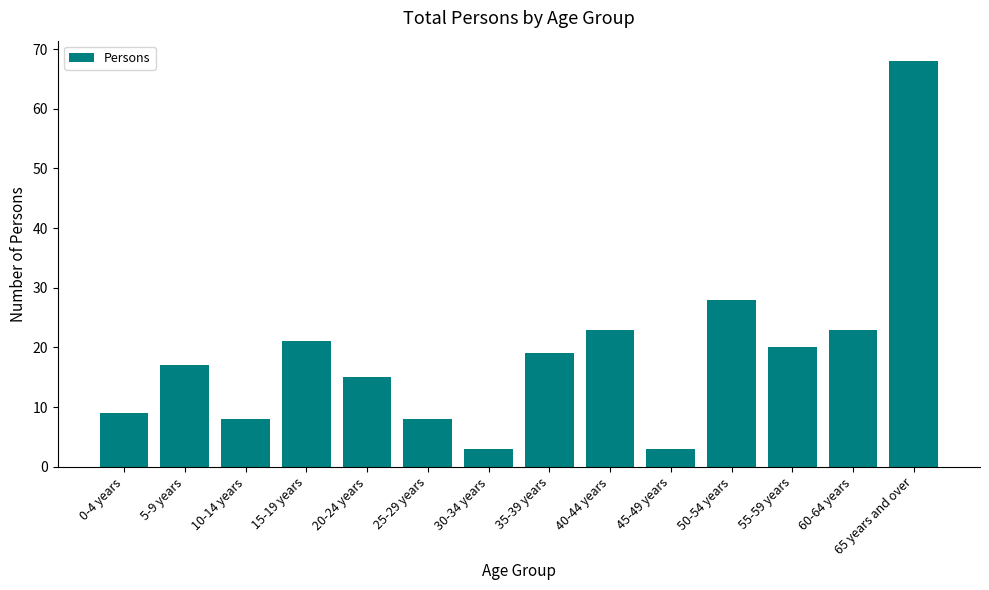

What is the sum of all values?

265